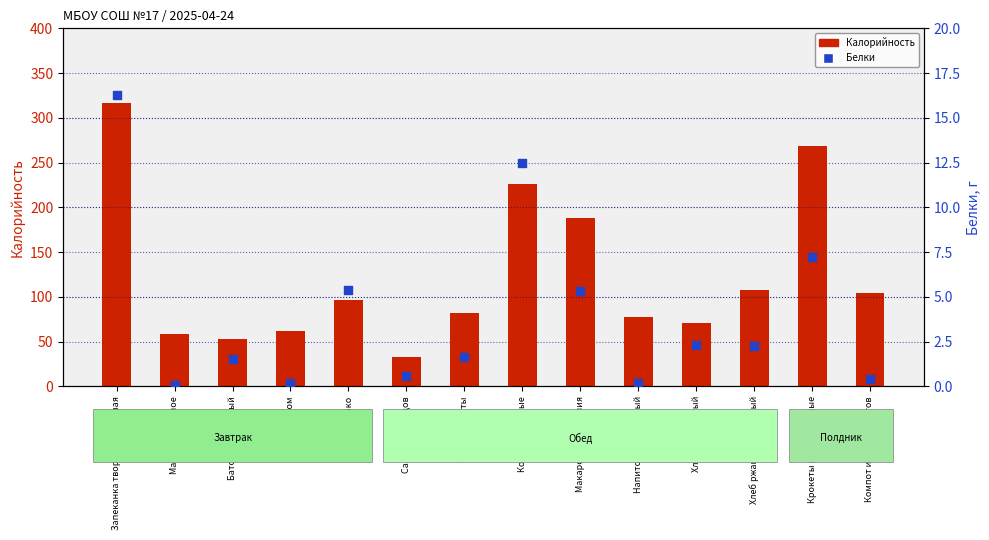

Which series has the widest spread of Y values?

Калорийность